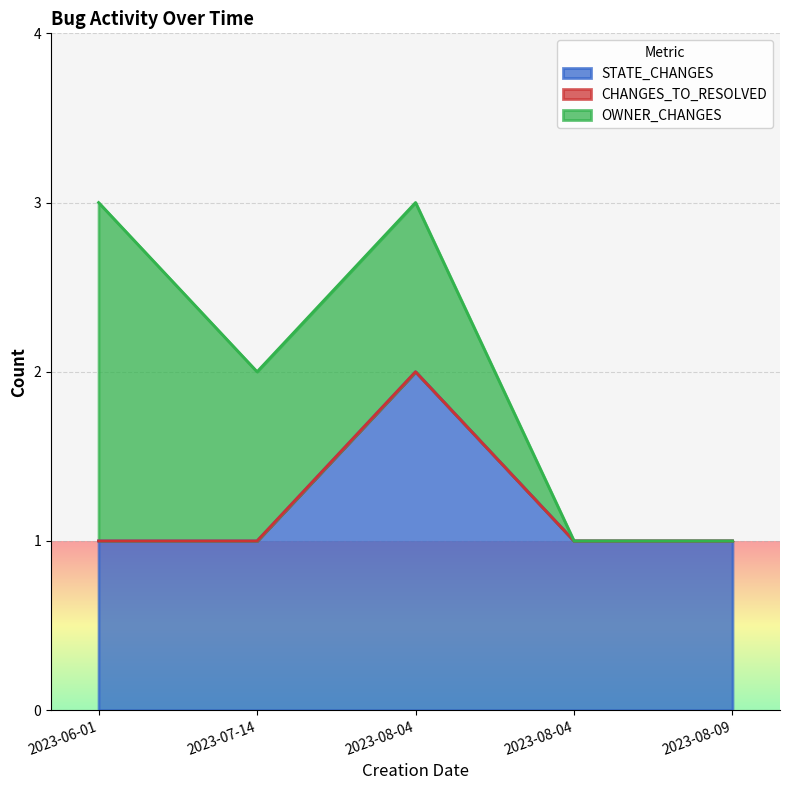

True or false: CHANGES_TO_RESOLVED and OWNER_CHANGES intersect in this chart.

False